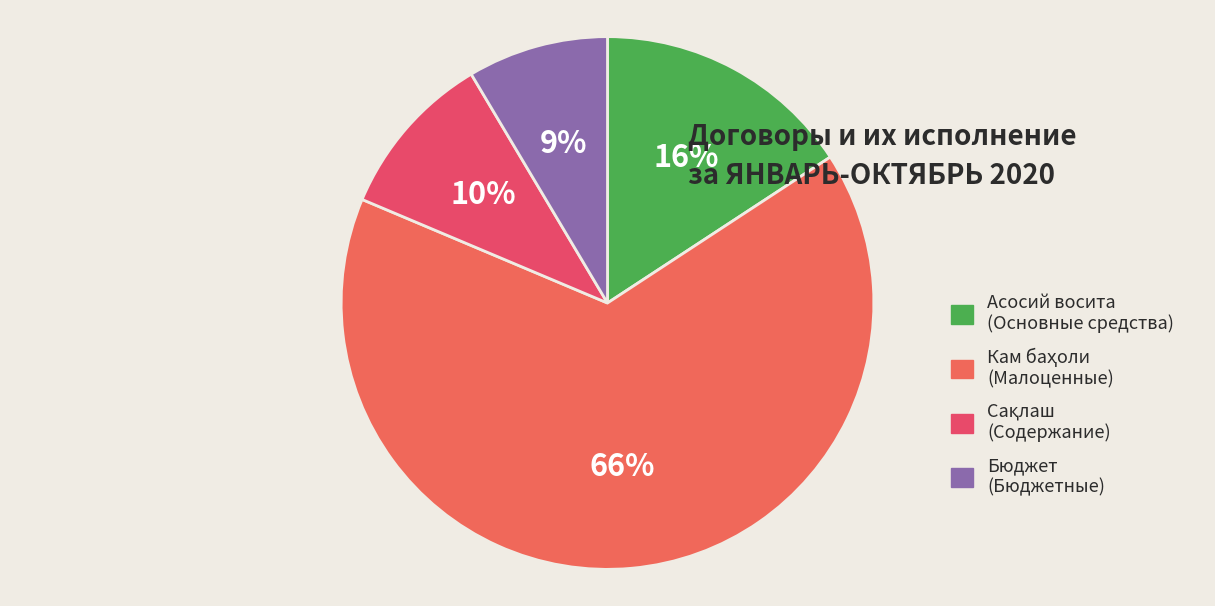

Count the number of slices in the pie.

4